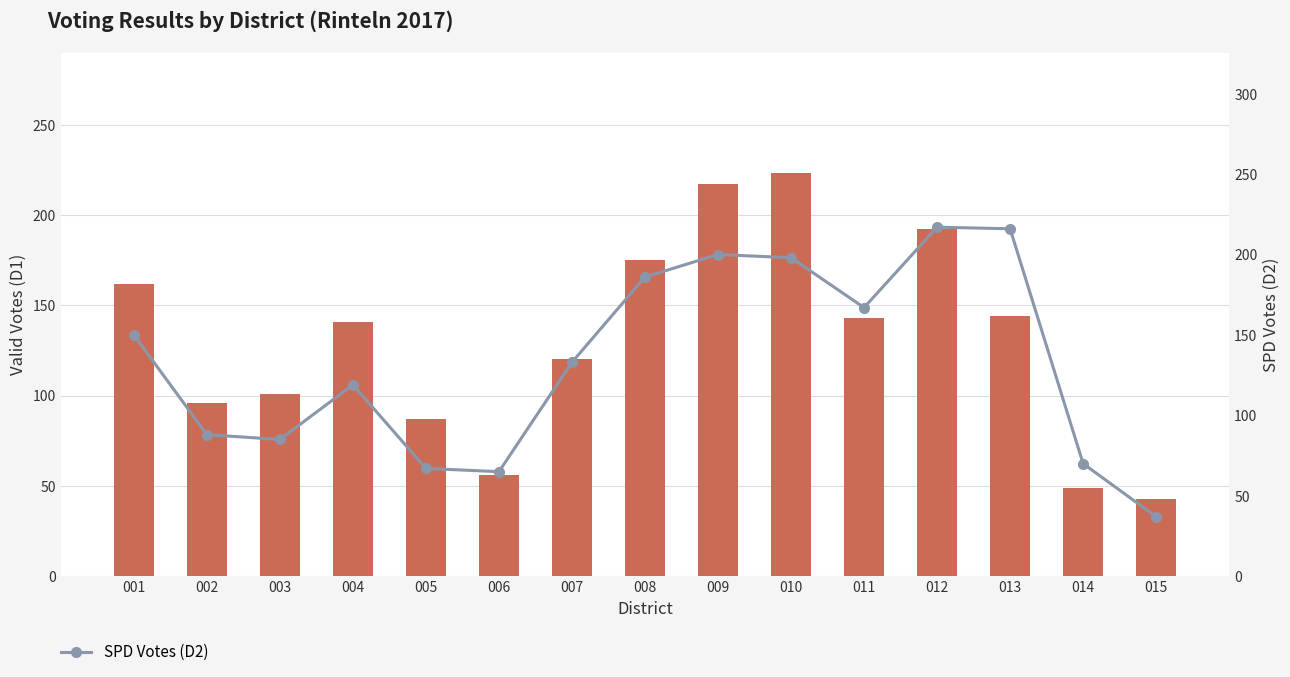

Reading left to right, list all the values displayed in this chart.

Valid Votes (D1): 001=162	002=96	003=101	004=141	005=87	006=56	007=120	008=175	009=217	010=223	011=143	012=192	013=144	014=49	015=43
SPD Votes (D2): 001=150	002=88	003=85	004=119	005=67	006=65	007=133	008=186	009=200	010=198	011=167	012=217	013=216	014=70	015=37